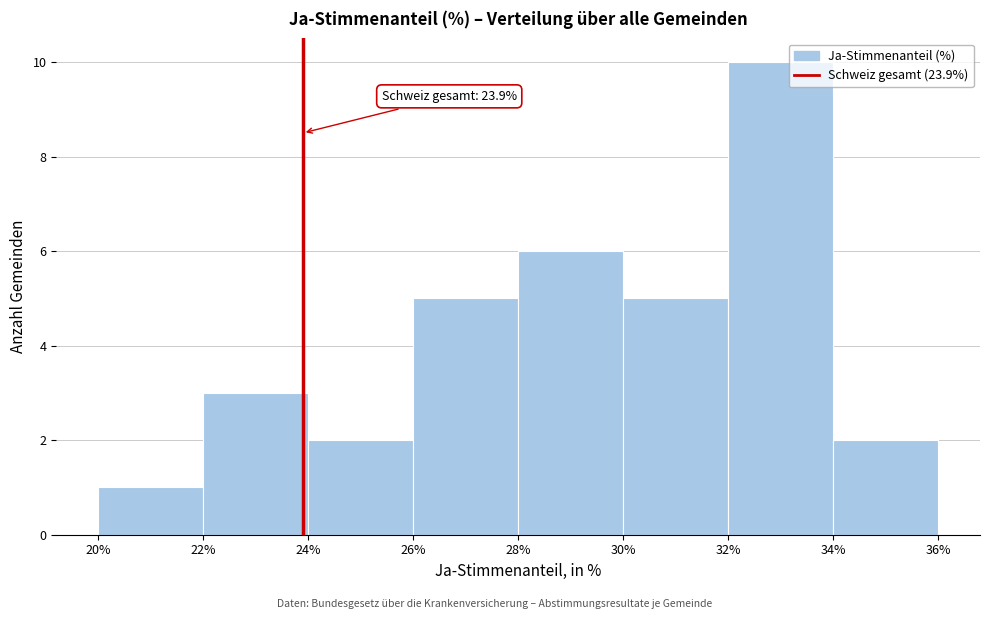

Over which range of the x-axis is the bar tallest?

32% to 34%